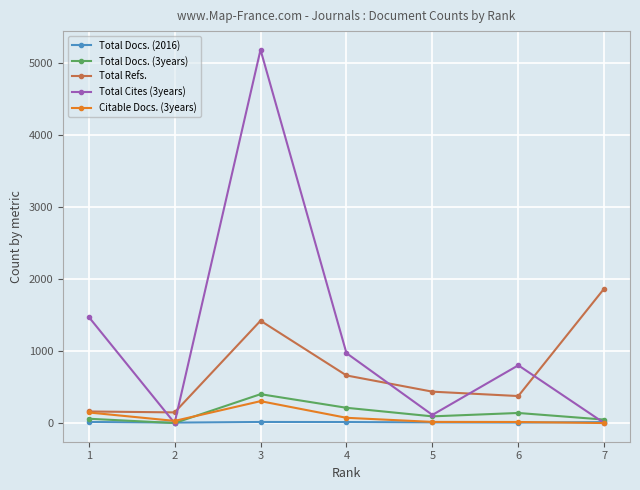

At which category is the sum across all series the highest?

3